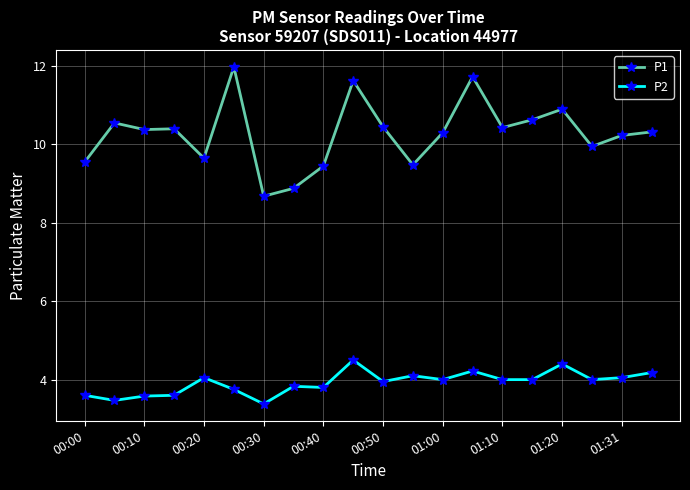

What is the maximum value for P2?

4.5